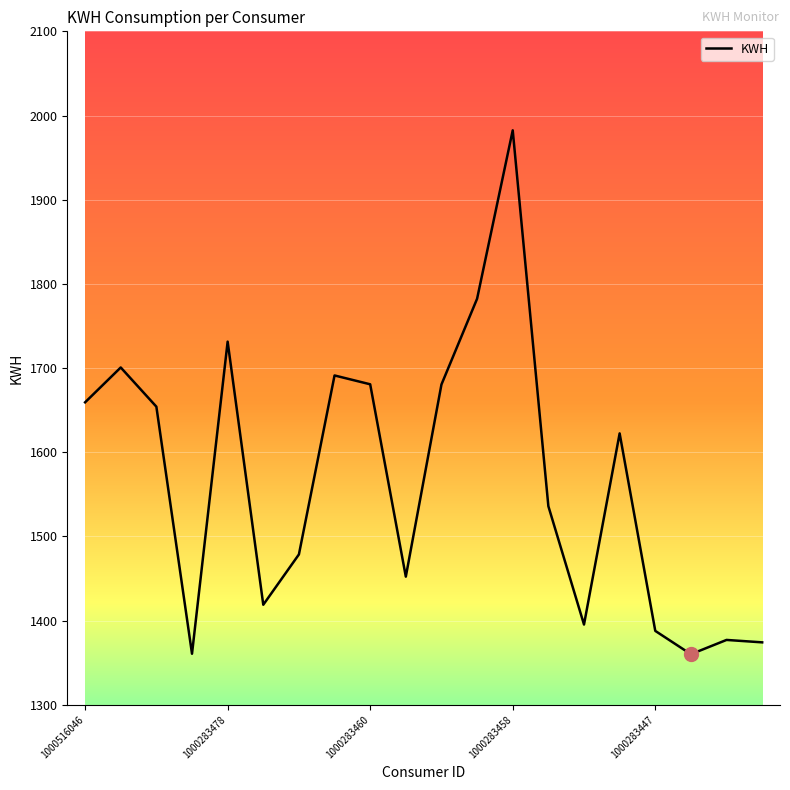

What is the difference between the maximum and minimum values?

622.3